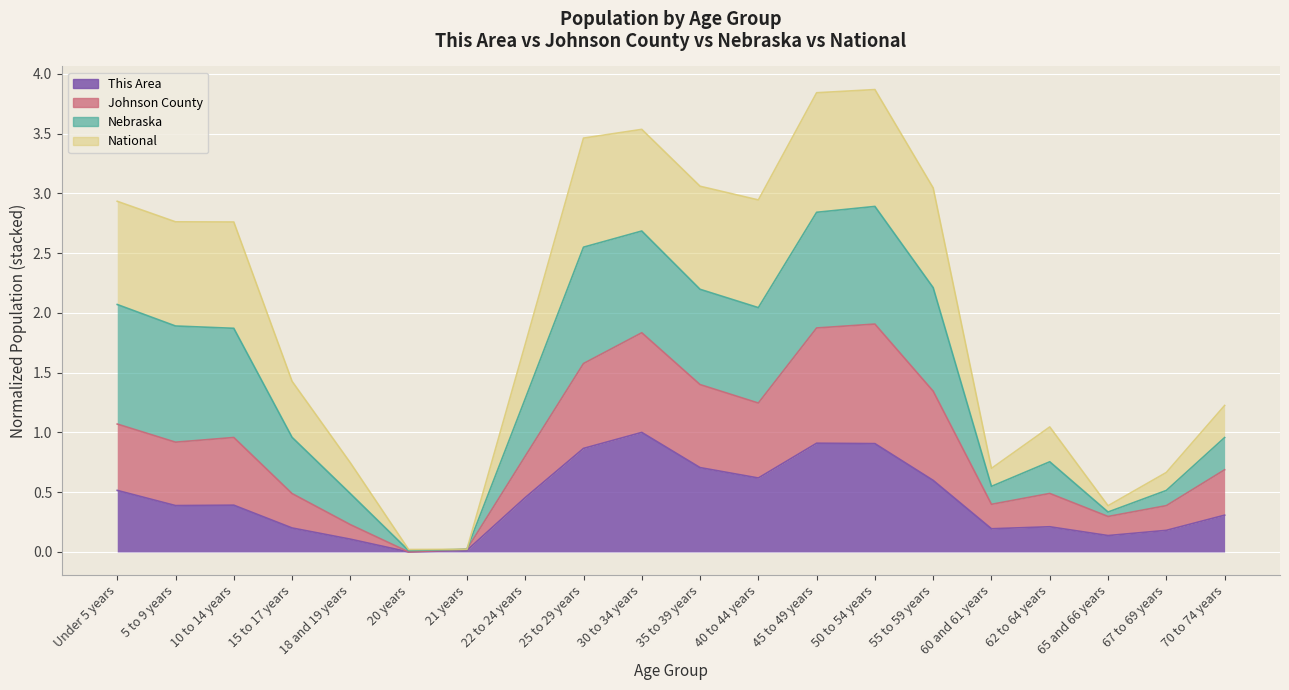

Which series has the largest total across all categories?

National